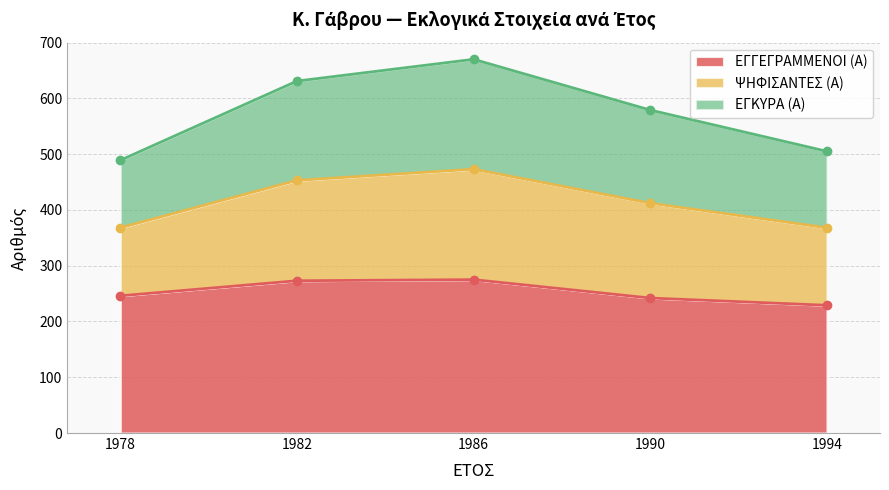

True or false: ΨΗΦΙΣΑΝΤΕΣ (Α) and ΕΓΓΕΓΡΑΜΜΕΝΟΙ (Α) intersect in this chart.

False